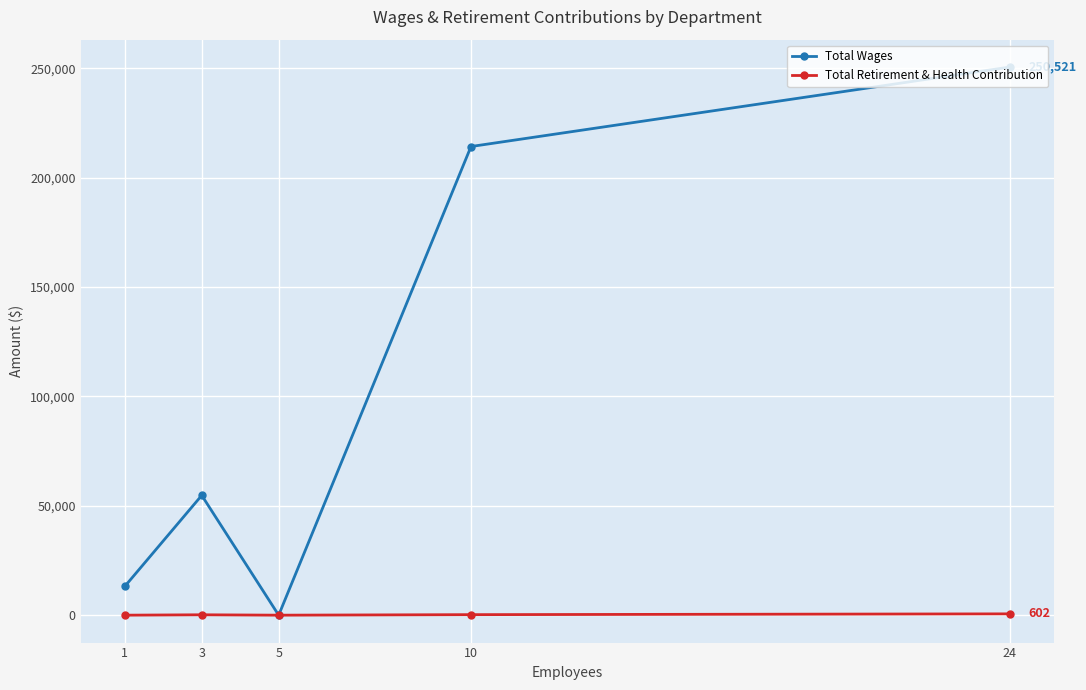

List the series in order of their peak value, lowest first.

Total Retirement & Health Contribution, Total Wages